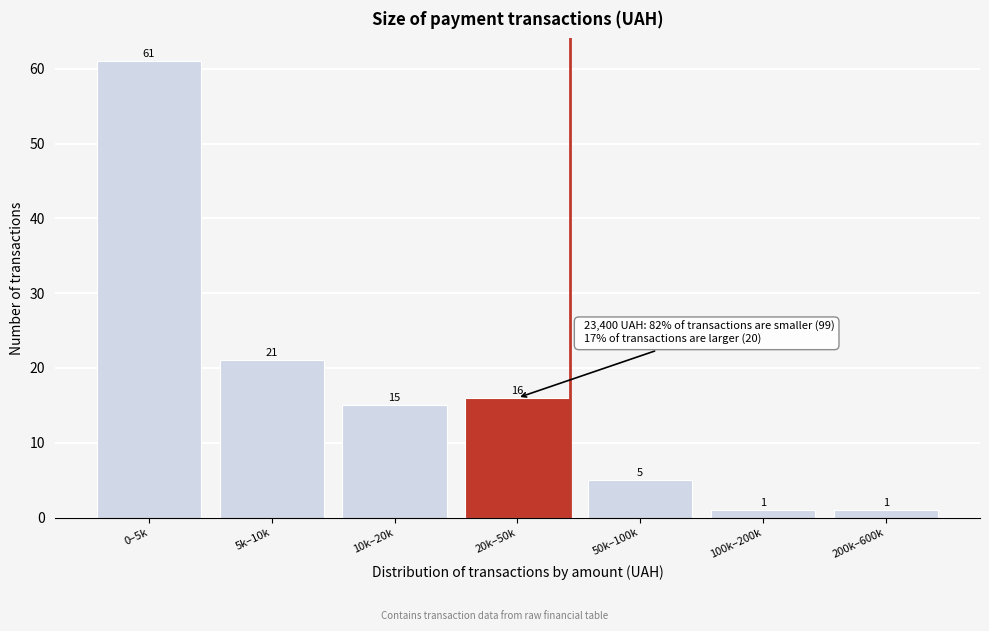

Reading right to left, what are all the values shown in this chart?

200k–600k=1	100k–200k=1	50k–100k=5	20k–50k=16	10k–20k=15	5k–10k=21	0–5k=61